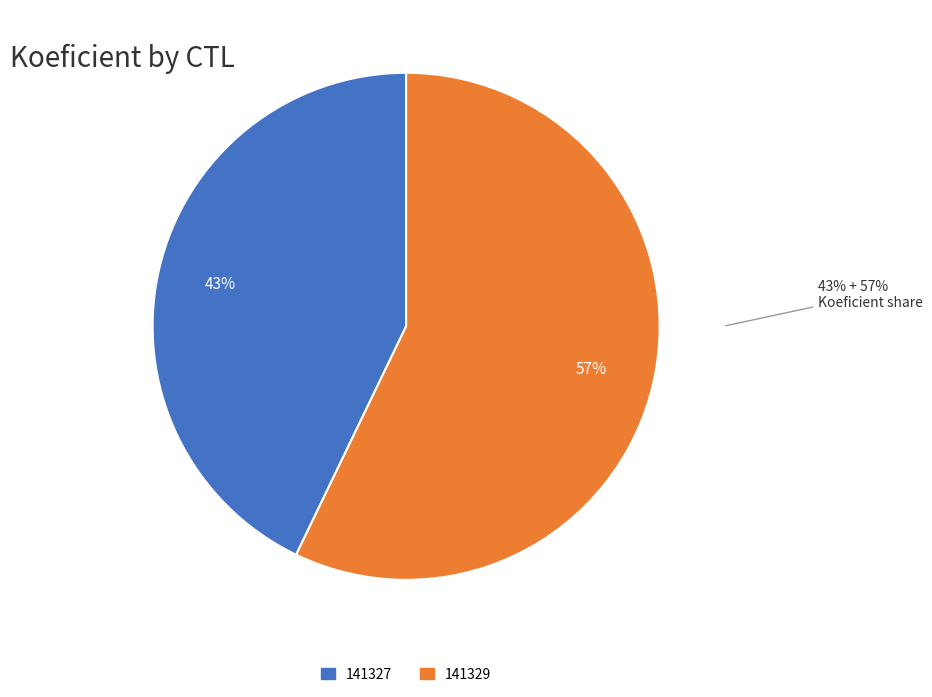

How many slices are in this pie chart?

2